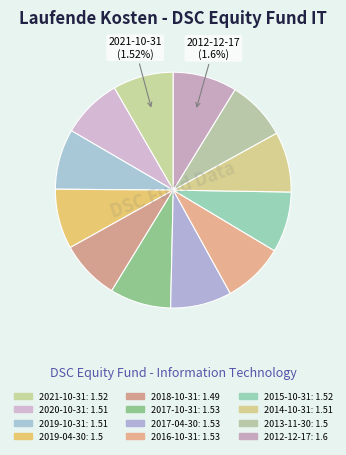

Is the sum of 2016-10-31 and 2017-04-30 greater than half?

No